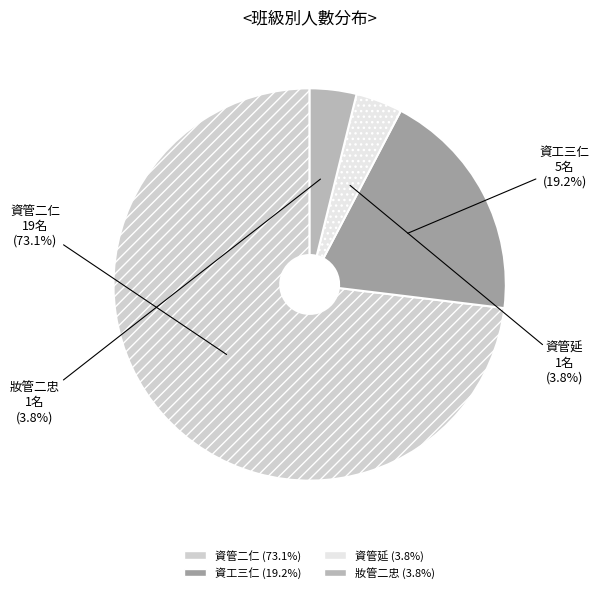

Count the number of slices in the pie.

4